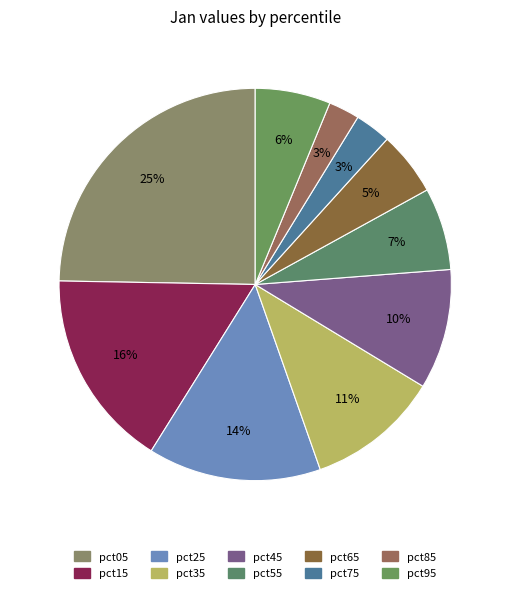

Between pct65 and pct55, which is larger?

pct55